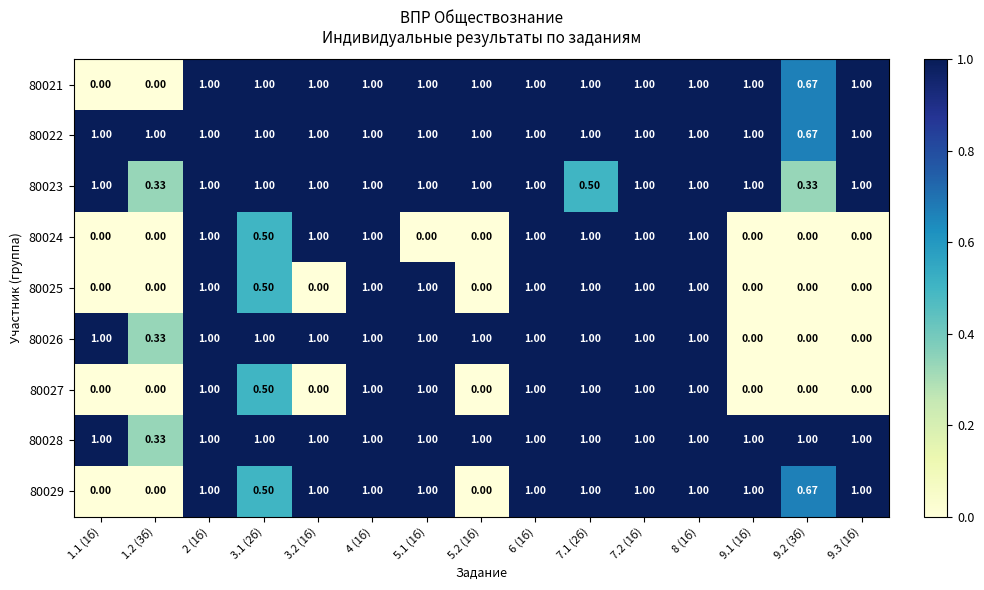

Is the value of 80021 at 8 (1б) greater than the value of 80024 at 9.2 (3б)?

Yes